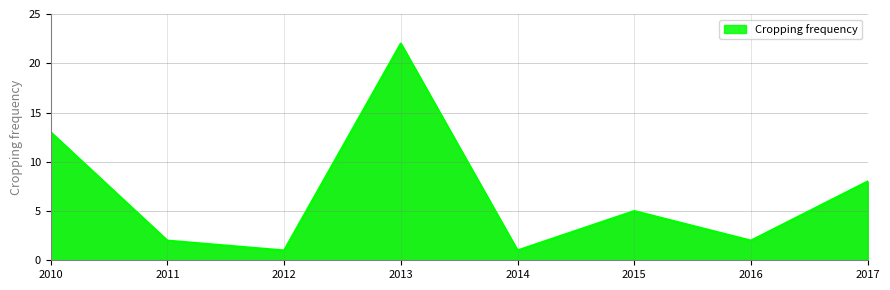

Where is the data nearest to the value 11?

2010